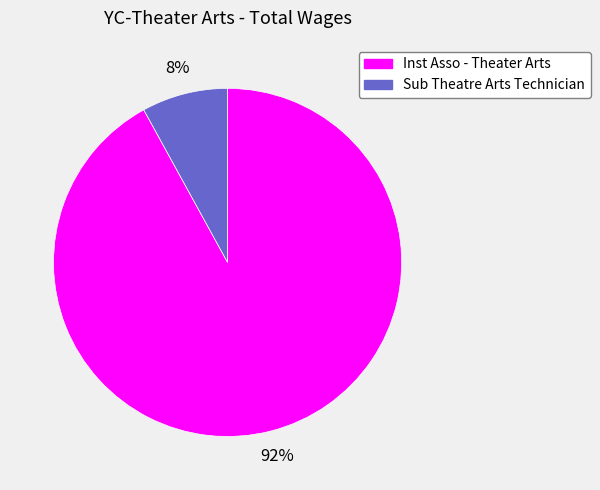

What percentage is the Sub Theatre Arts Technician slice, to the nearest percent?

8%